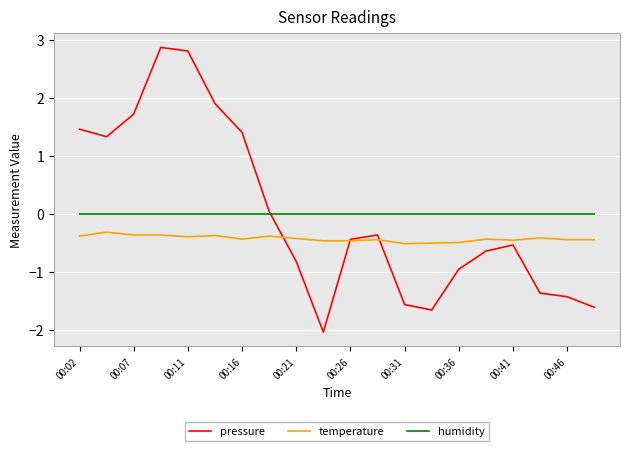

List the series in order of their peak value, lowest first.

temperature, humidity, pressure